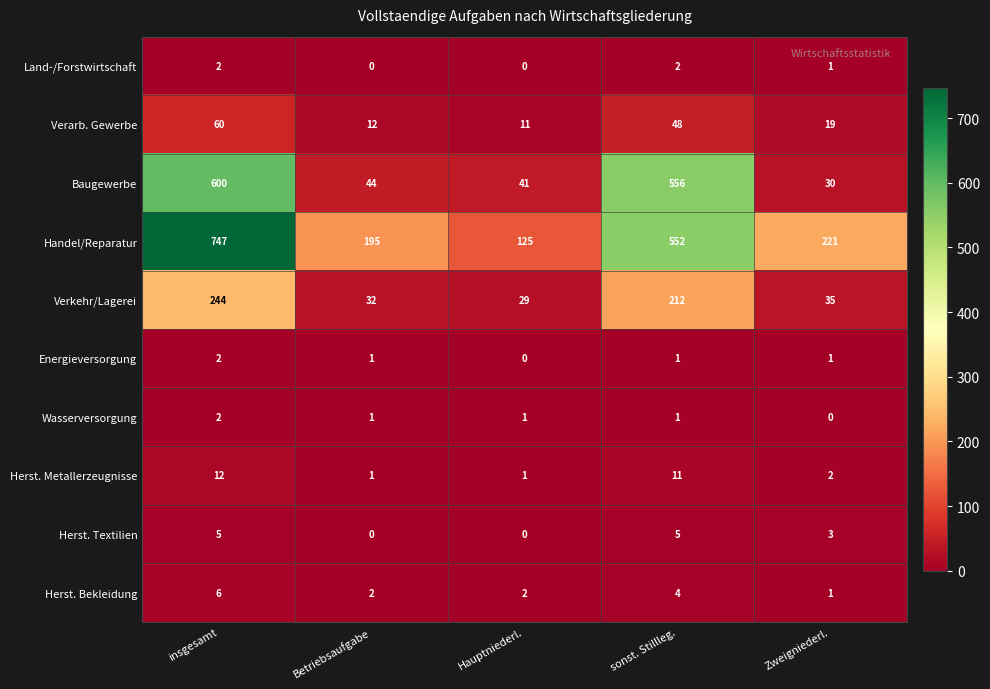

What is the maximum value shown in the chart?

747